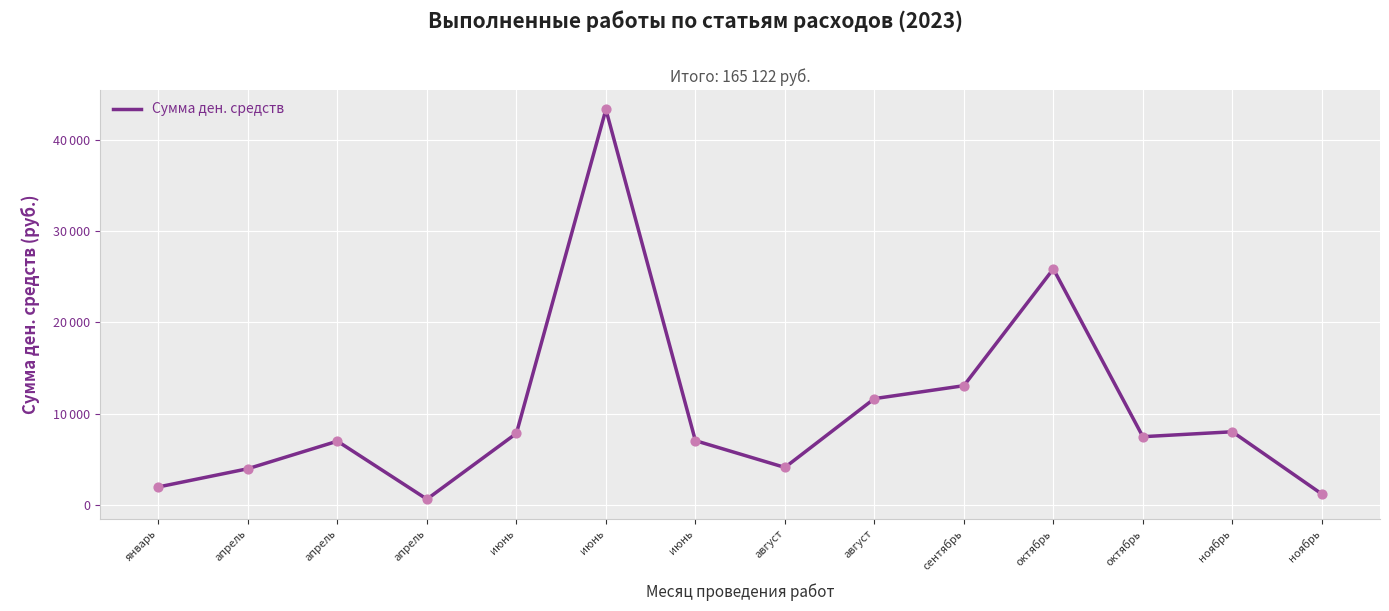

Between август and август, which is larger?

август